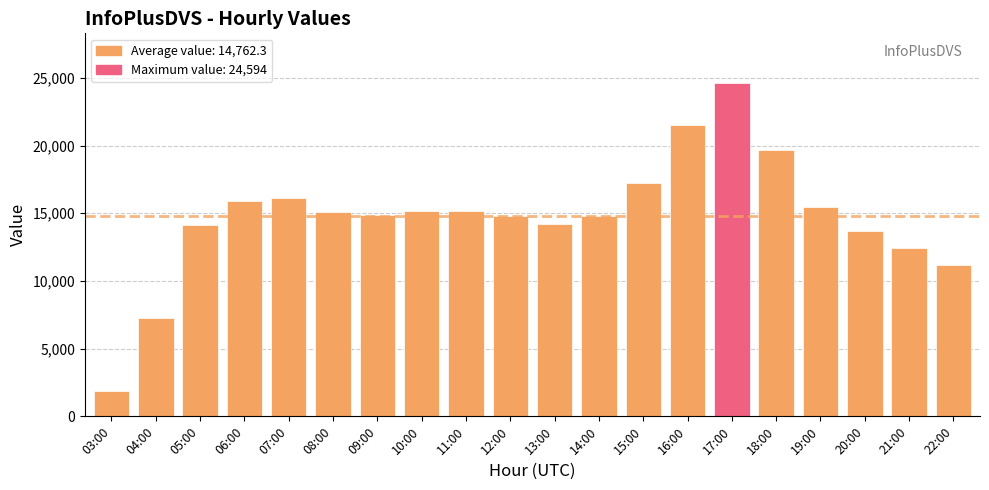

What is the label of the 9th bar from the left?

11:00